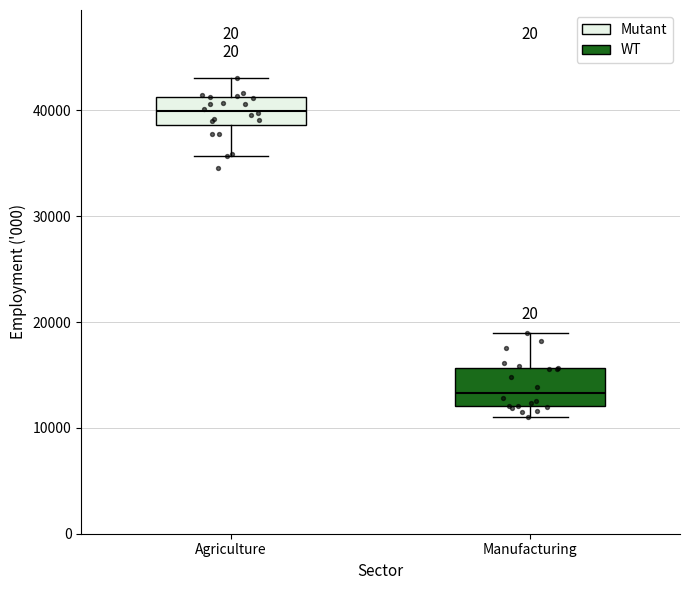

Which box's median line is the lowest?

Manufacturing